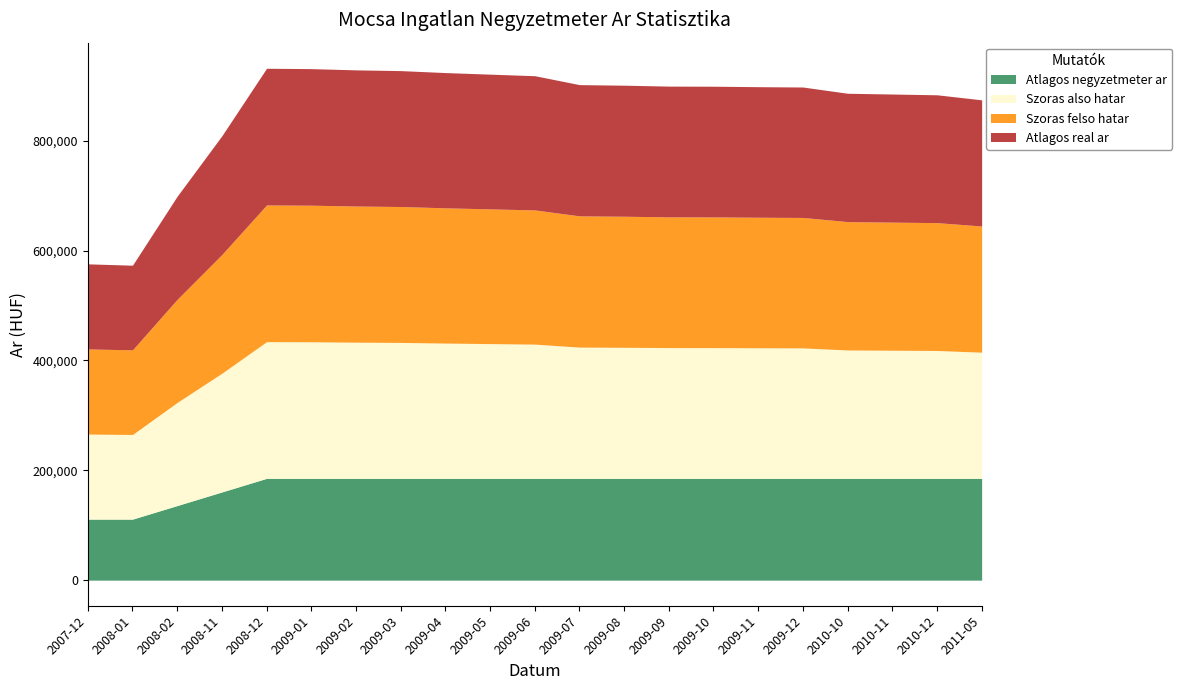

Count the number of categories in the chart.

21